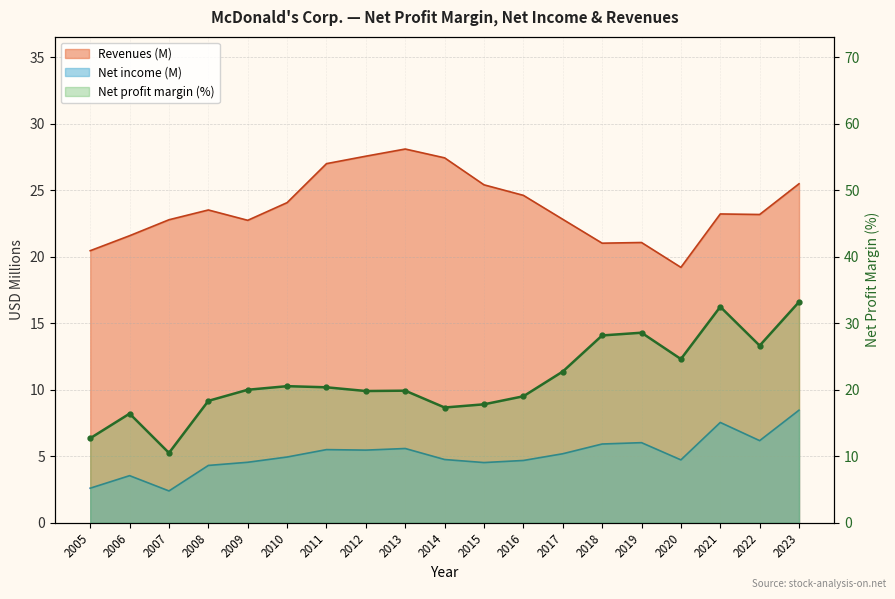

Reading left to right, what are all the values shown in this chart?

Net profit margin: 2005=12.7	2006=16.4	2007=10.5	2008=18.3	2009=20.0	2010=20.5	2011=20.4	2012=19.8	2013=19.9	2014=17.3	2015=17.8	2016=19.0	2017=22.8	2018=28.2	2019=28.6	2020=24.6	2021=32.5	2022=26.7	2023=33.2
Net income (M): 2005=2.6	2006=3.5	2007=2.4	2008=4.3	2009=4.6	2010=4.9	2011=5.5	2012=5.5	2013=5.6	2014=4.8	2015=4.5	2016=4.7	2017=5.2	2018=5.9	2019=6.0	2020=4.7	2021=7.5	2022=6.2	2023=8.5
Revenues (M): 2005=20.5	2006=21.6	2007=22.8	2008=23.5	2009=22.7	2010=24.1	2011=27.0	2012=27.6	2013=28.1	2014=27.4	2015=25.4	2016=24.6	2017=22.8	2018=21.0	2019=21.1	2020=19.2	2021=23.2	2022=23.2	2023=25.5